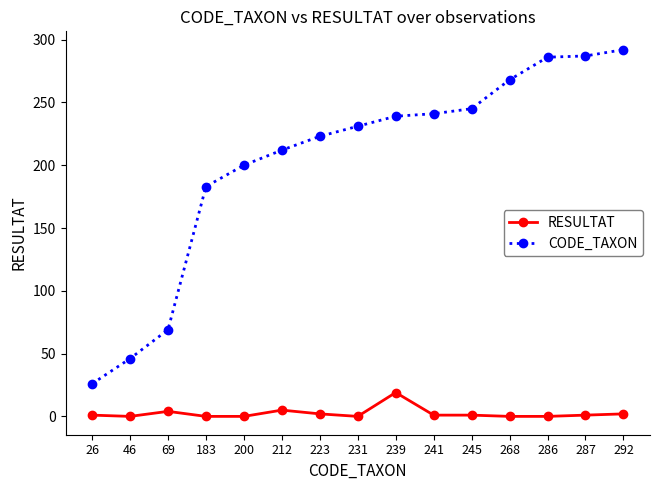

Where is CODE_TAXON nearest to the value 159?

183